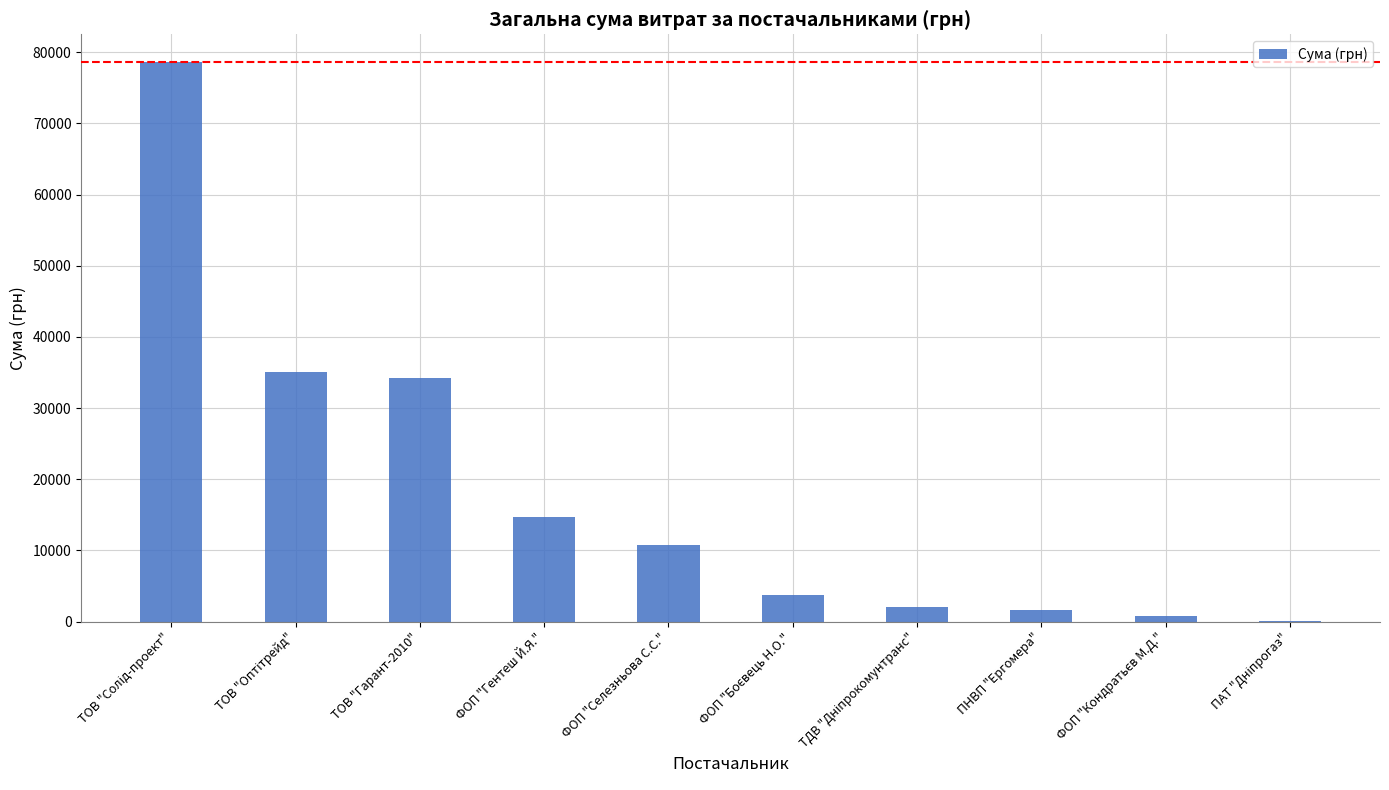

Are the bars horizontal?

No